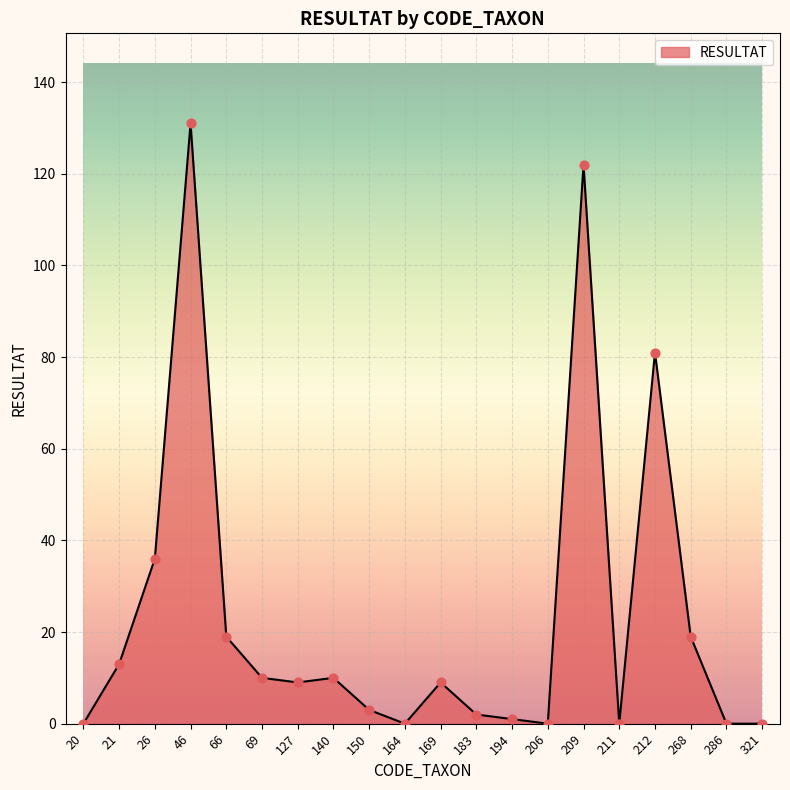

What is the change in value from 20 to 169?

+9